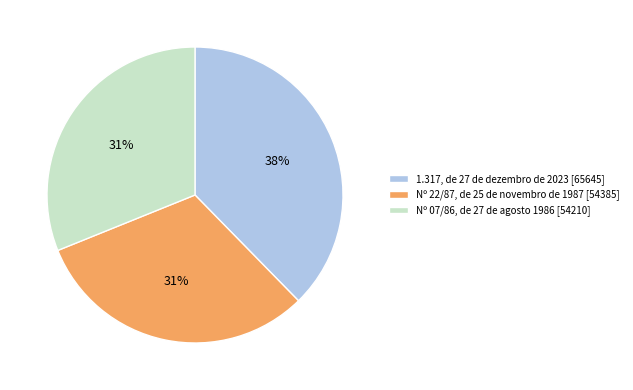

To the nearest percent, what portion does Nº 22/87, de 25 de novembro de 1987 represent?

31%